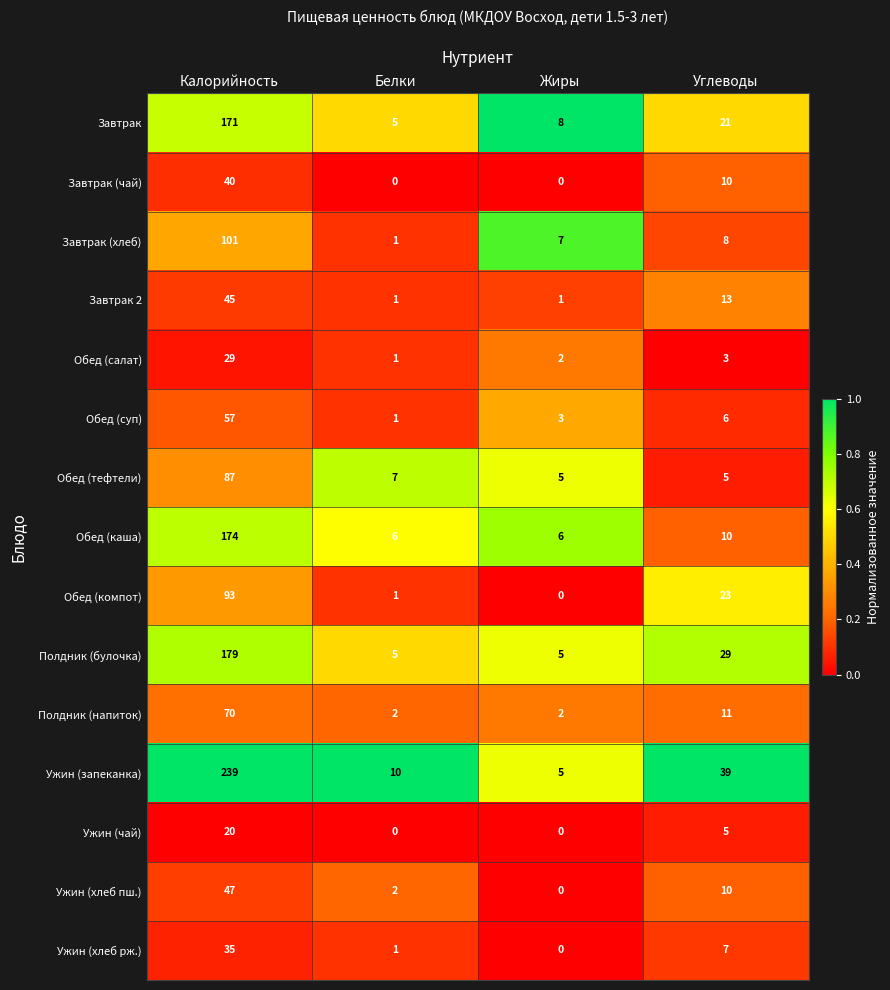

At which label is Обед (компот) closest to 46?

Углеводы